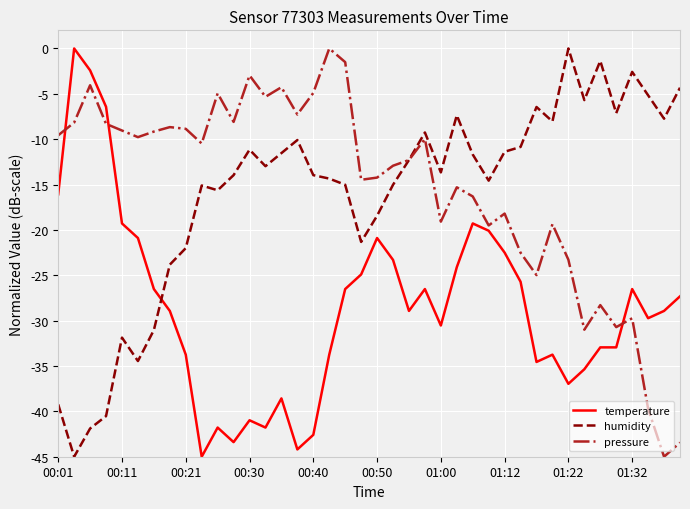

What is the smallest value displayed?

-45.0